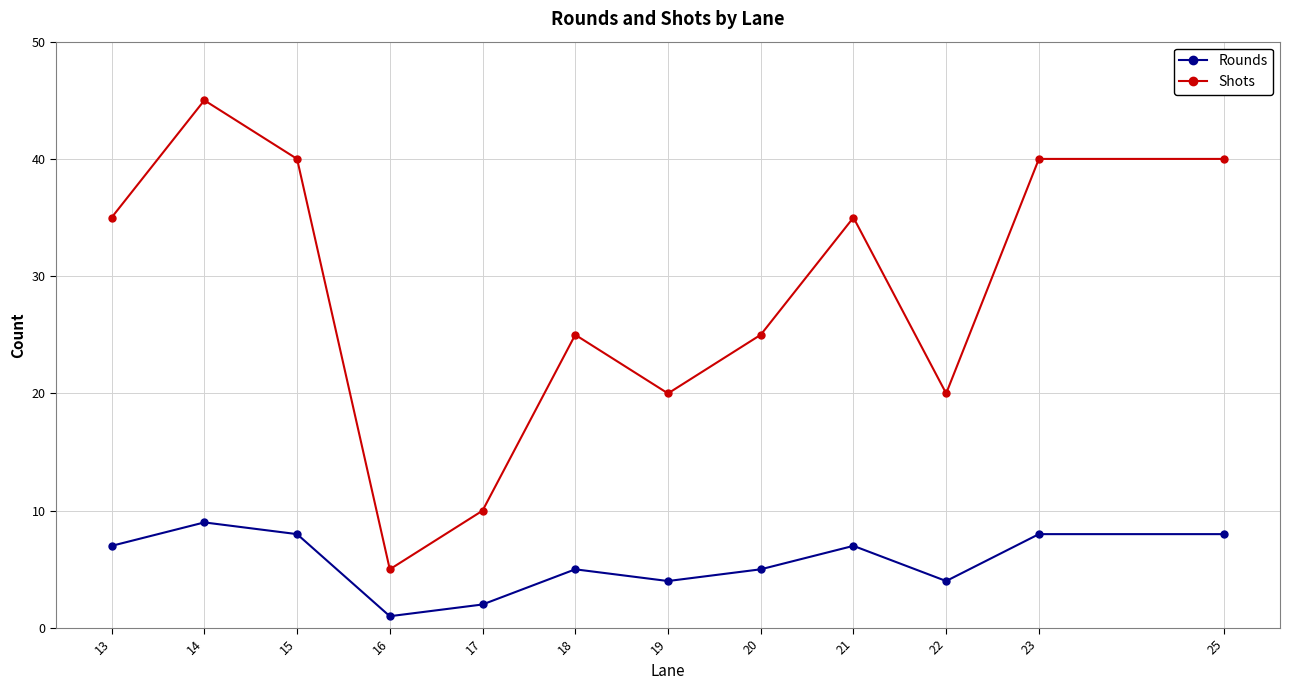

At which category does the chart reach its minimum across all series?

16